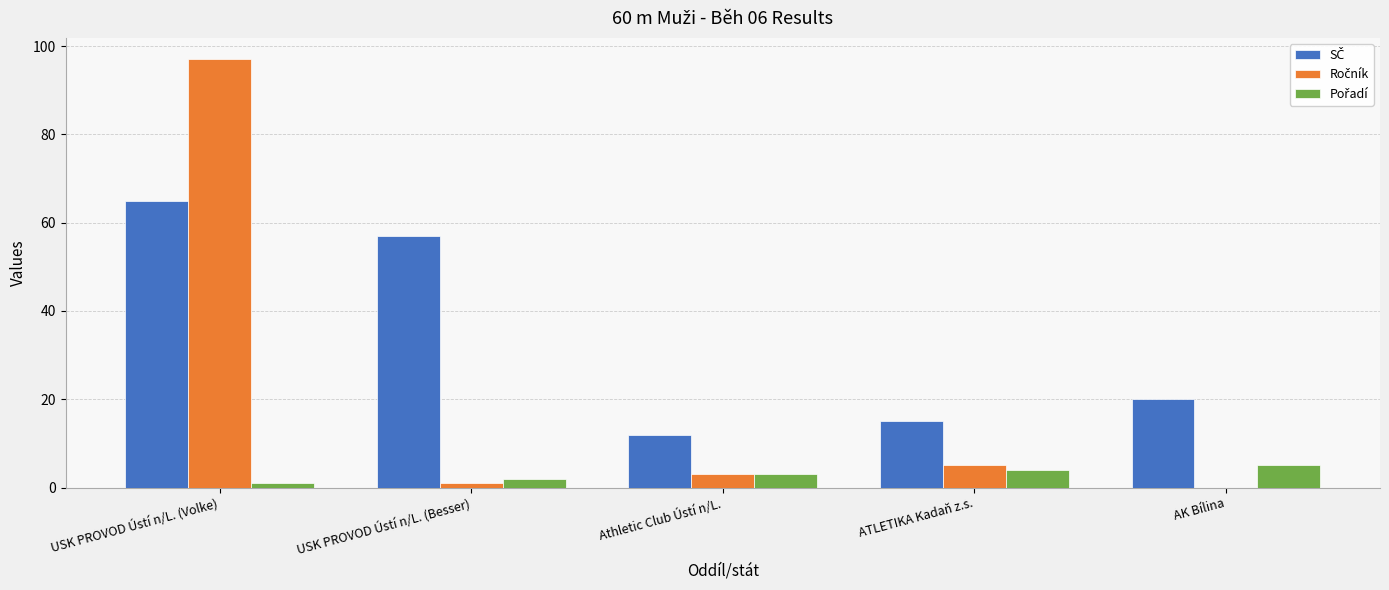

Which category has the highest value across all series?

USK PROVOD Ústí n/L. (Volke)